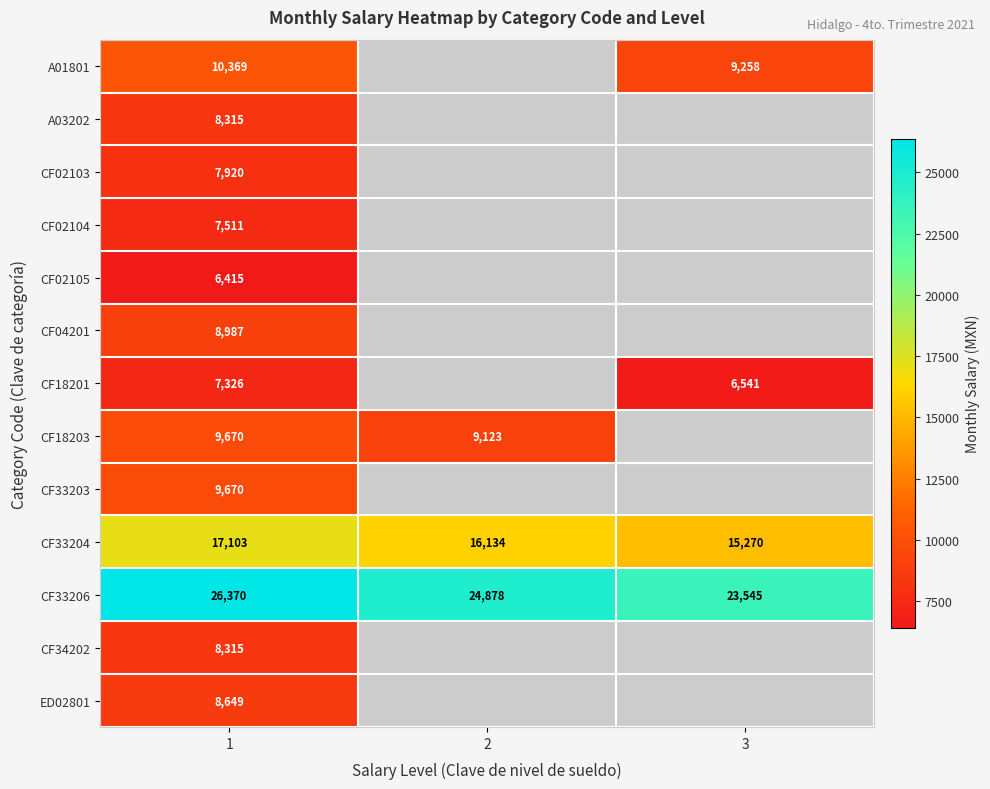

What is the spread (max minus min) of values at 1?

19955